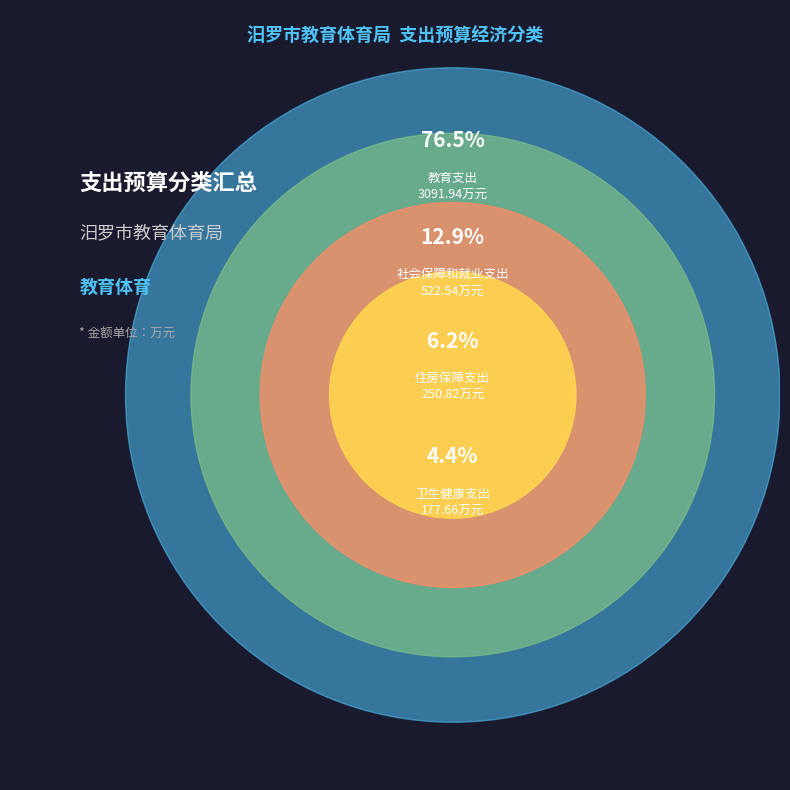

Does any single category account for the majority?

Yes